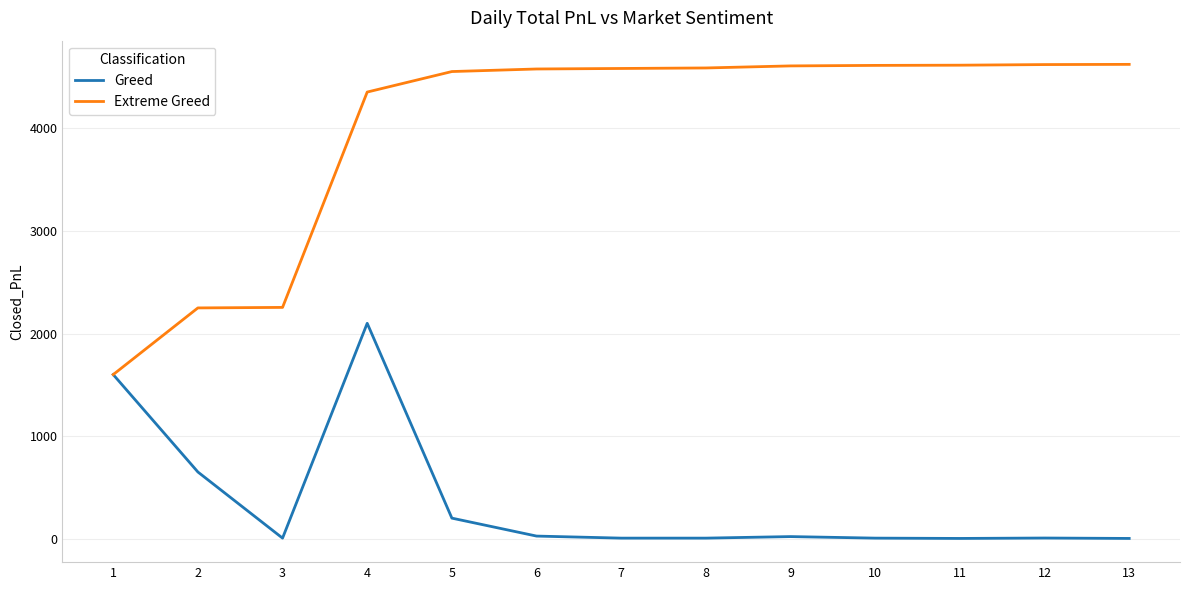

The Extreme Greed series shows 1600 at 1. True or false?

True